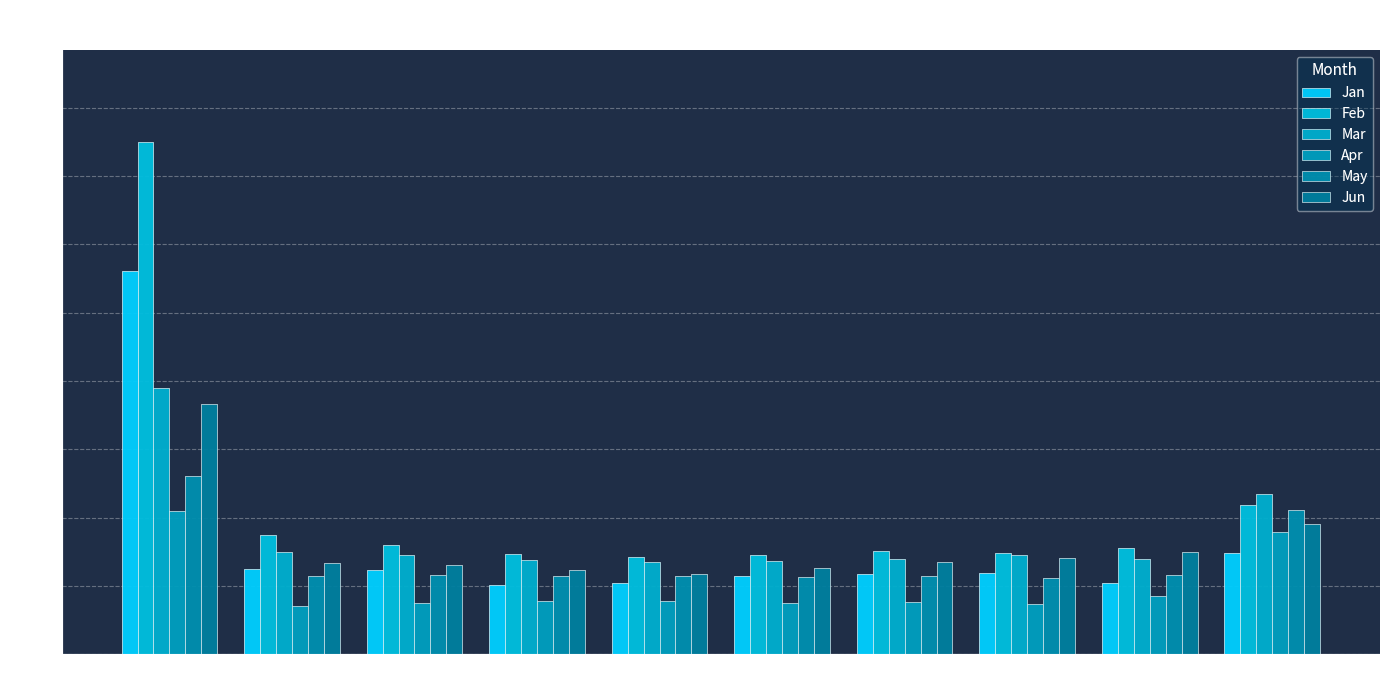

Reading left to right, what are all the values shown in this chart?

Jan: pct05=2.8	pct15=0.6	pct25=0.6	pct35=0.5	pct45=0.5	pct55=0.6	pct65=0.6	pct75=0.6	pct85=0.5	pct95=0.7
Feb: pct05=3.7	pct15=0.9	pct25=0.8	pct35=0.7	pct45=0.7	pct55=0.7	pct65=0.8	pct75=0.7	pct85=0.8	pct95=1.1
Mar: pct05=2.0	pct15=0.7	pct25=0.7	pct35=0.7	pct45=0.7	pct55=0.7	pct65=0.7	pct75=0.7	pct85=0.7	pct95=1.2
Apr: pct05=1.1	pct15=0.4	pct25=0.4	pct35=0.4	pct45=0.4	pct55=0.4	pct65=0.4	pct75=0.4	pct85=0.4	pct95=0.9
May: pct05=1.3	pct15=0.6	pct25=0.6	pct35=0.6	pct45=0.6	pct55=0.6	pct65=0.6	pct75=0.6	pct85=0.6	pct95=1.1
Jun: pct05=1.8	pct15=0.7	pct25=0.7	pct35=0.6	pct45=0.6	pct55=0.6	pct65=0.7	pct75=0.7	pct85=0.7	pct95=1.0